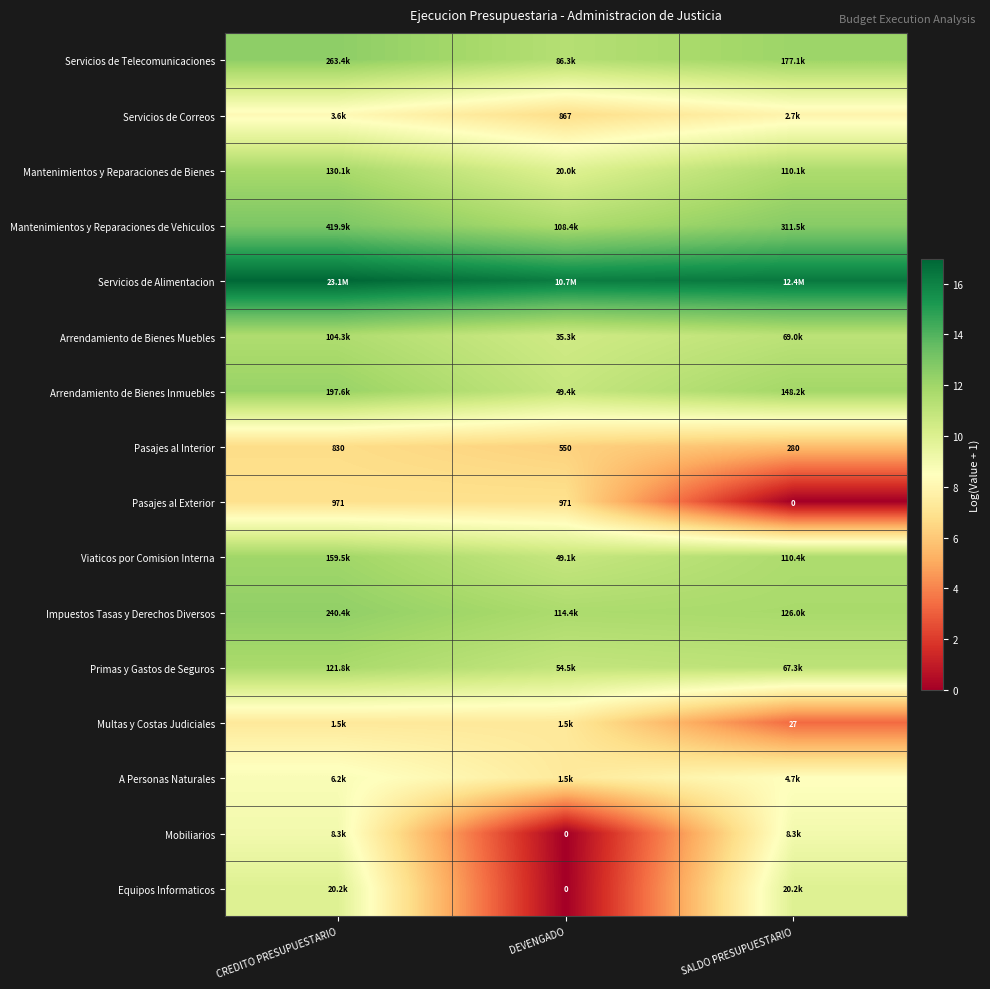

At which label does Pasajes al Exterior reach its minimum?

SALDO PRESUPUESTARIO